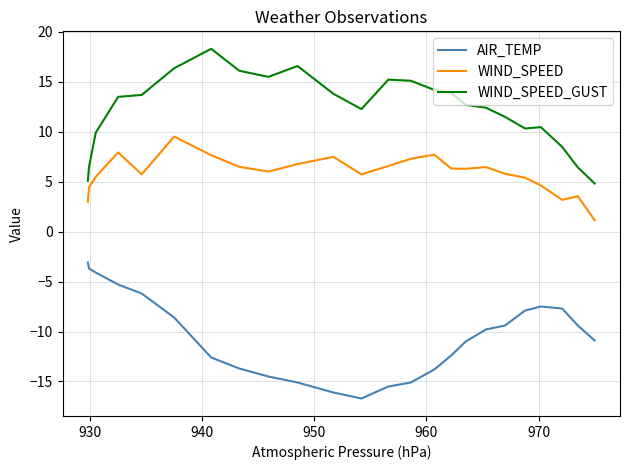

In WIND_SPEED, how many points are higher than both neighbors (excluding endpoints)?

6